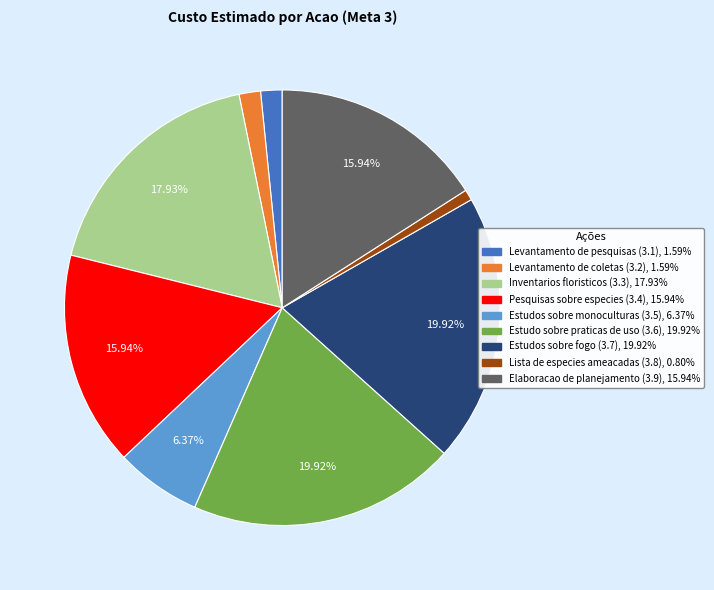

Does any single category account for the majority?

No